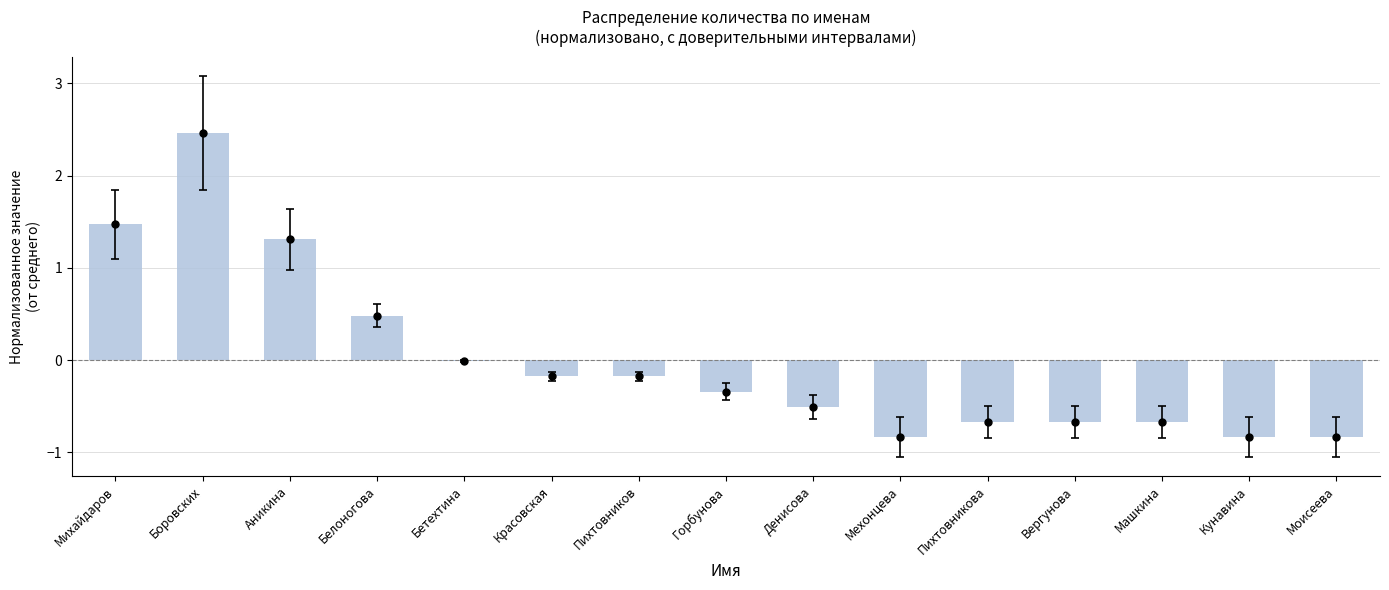

True or false: the data shows -0.9 at Вергунова.

False